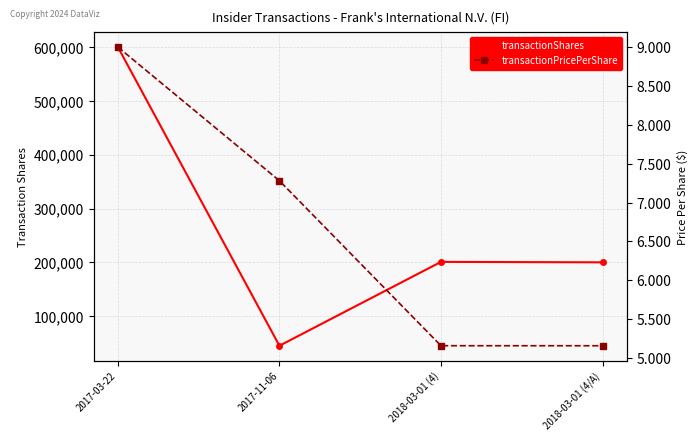

True or false: transactionShares has more than 1 interior local peaks.

False